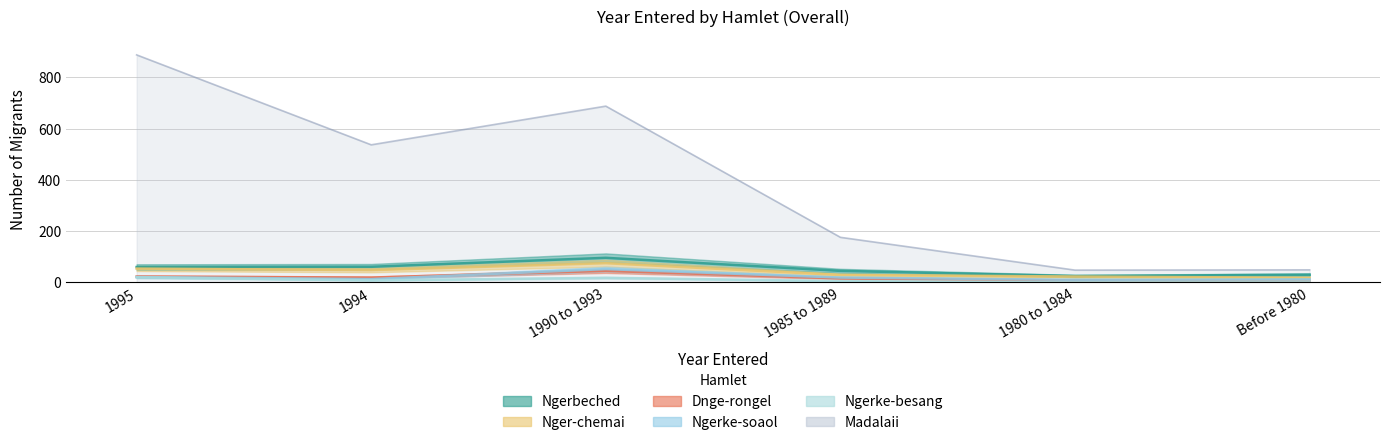

What is the sum of the Madalaii values at 1994 and 1995?

1425